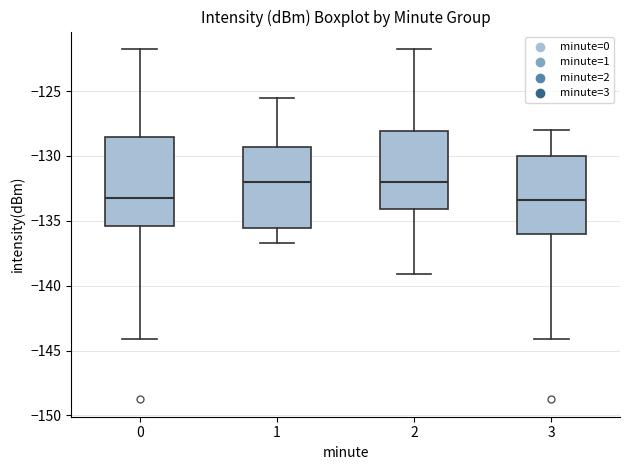

Where is the lower edge of the box at x = 1 on the y-axis? The values are not printed on the chart, so give them approximately, as read against the axis.

-135.5